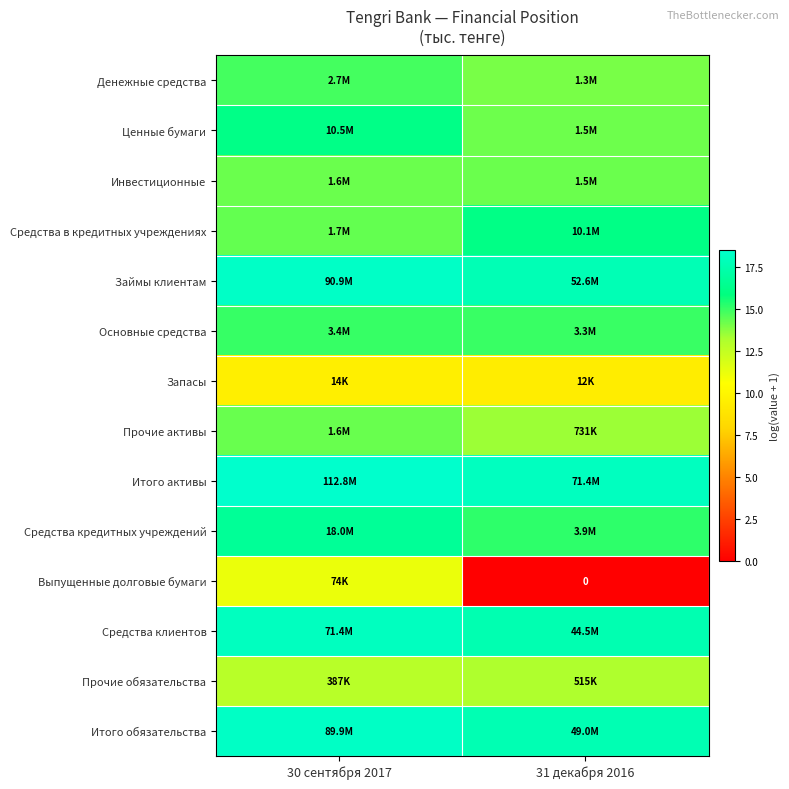

At 30 сентября 2017, list the series in order from smallest to largest.

Запасы, Выпущенные долговые бумаги, Прочие обязательства, Инвестиционные, Прочие активы, Средства в кредитных учреждениях, Денежные средства, Основные средства, Ценные бумаги, Средства кредитных учреждений, Средства клиентов, Итого обязательства, Займы клиентам, Итого активы